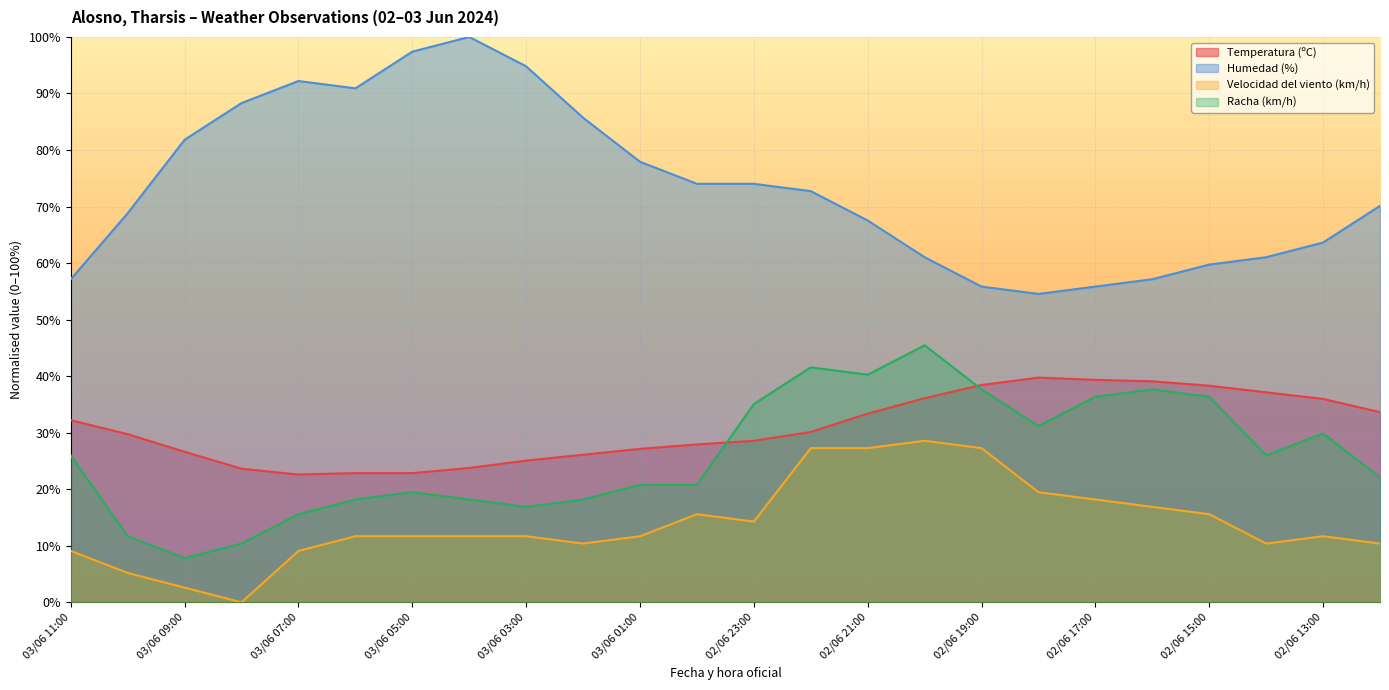

Reading right to left, extract all data points from this chart.

Temperatura (ºC): 33.6	36.0	37.1	38.3	39.1	39.4	39.7	38.4	36.1	33.4	30.1	28.6	27.9	27.1	26.1	25.1	23.8	22.9	22.9	22.6	23.6	26.6	29.7	32.2
Humedad (%): 70.1	63.6	61.0	59.7	57.1	55.8	54.5	55.8	61.0	67.5	72.7	74.0	74.0	77.9	85.7	94.8	100.0	97.4	90.9	92.2	88.3	81.8	68.8	57.1
Velocidad del viento (km/h): 10.4	11.7	10.4	15.6	16.9	18.2	19.5	27.3	28.6	27.3	27.3	14.3	15.6	11.7	10.4	11.7	11.7	11.7	11.7	9.1	0.0	2.6	5.2	9.1
Racha (km/h): 22.1	29.9	26.0	36.4	37.7	36.4	31.2	37.7	45.5	40.3	41.6	35.1	20.8	20.8	18.2	16.9	18.2	19.5	18.2	15.6	10.4	7.8	11.7	26.0